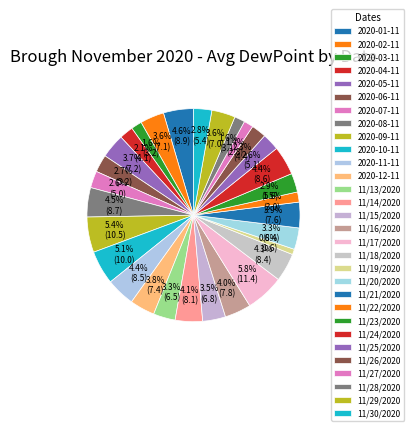

What percentage do 2020-07-11 and 11/28/2020 together represent?

4.1%